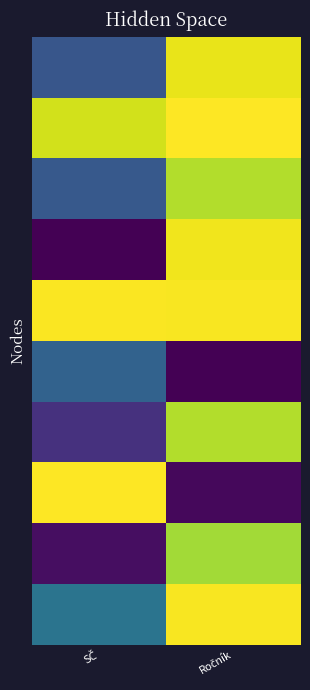

Which category has the highest value across all series?

Ročník